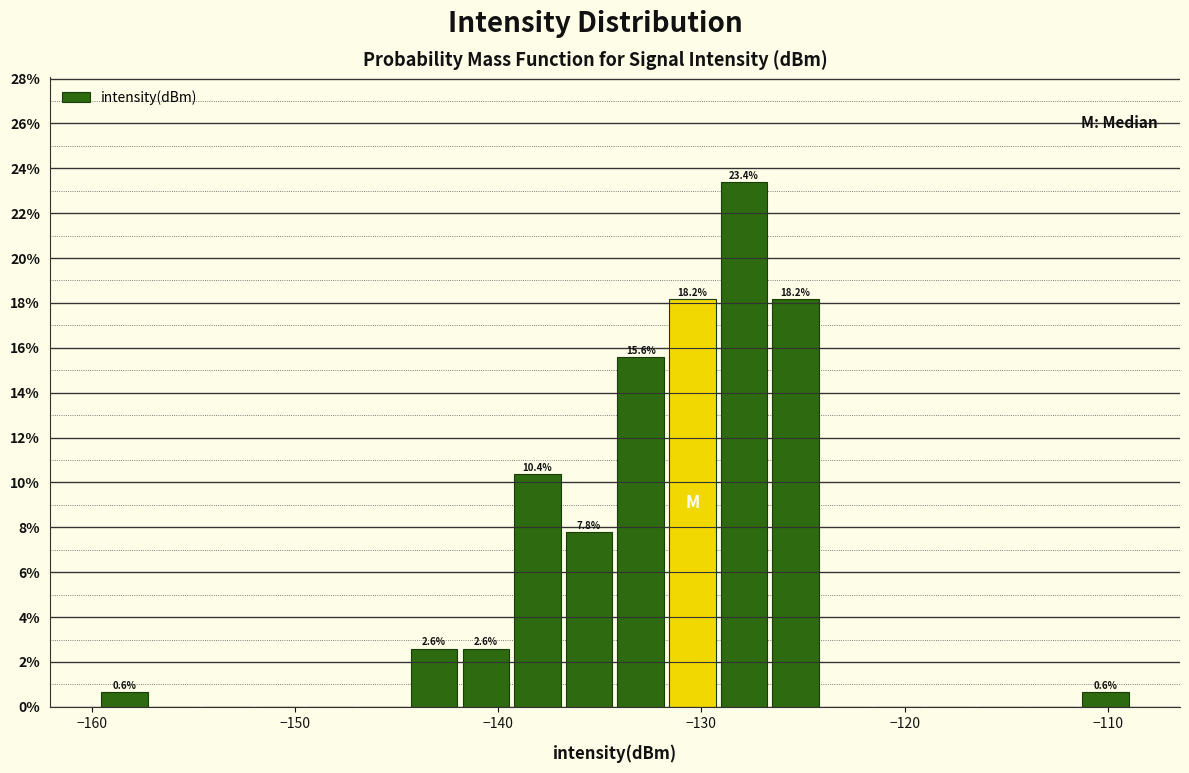

Read against the x-axis, roughly where is the centre of the tallest bar?

-128